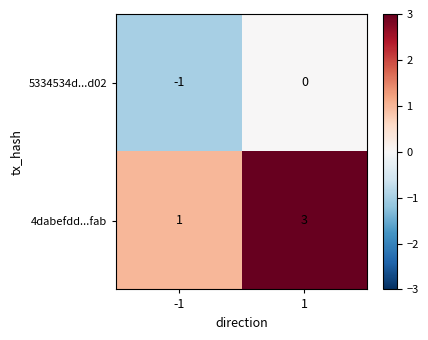

Rank the series by their average value, from highest to lowest.

4dabefdd...fab, 5334534d...d02